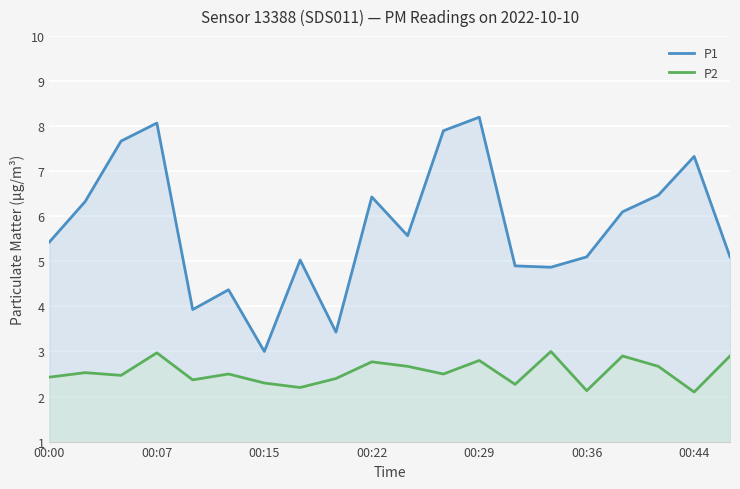

How many values in the P1 series are below 5?

6